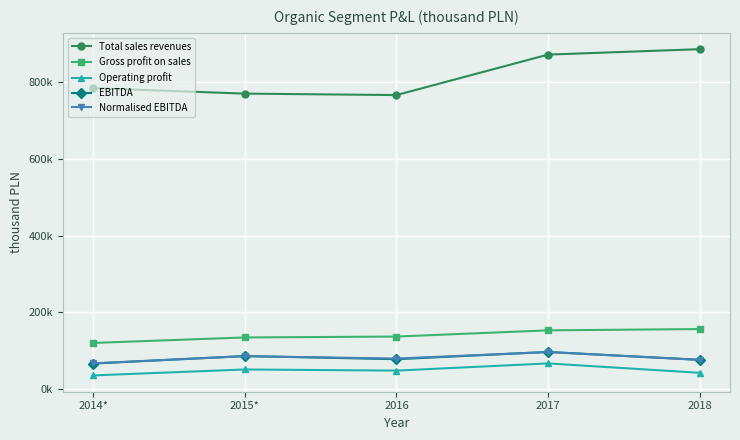

The Total sales revenues series shows 1084840 at 2014*. True or false?

False